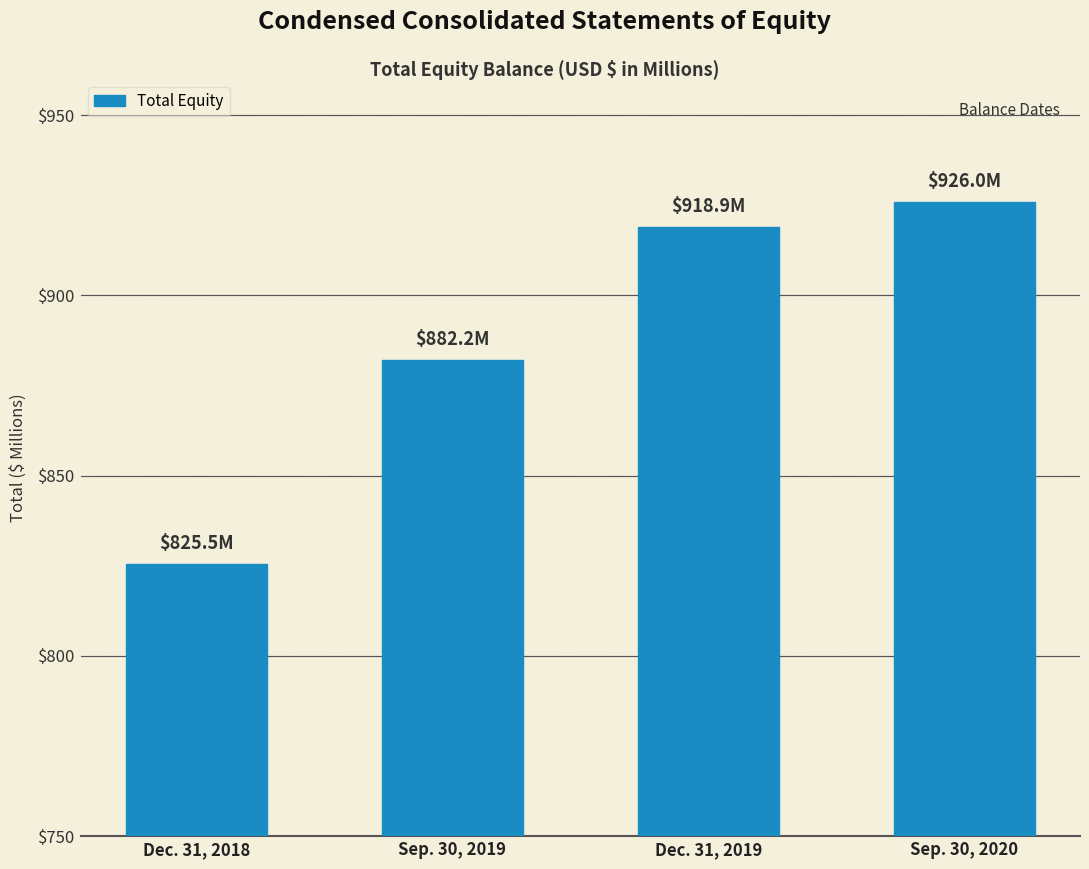

Does the chart contain stacked bars?

No